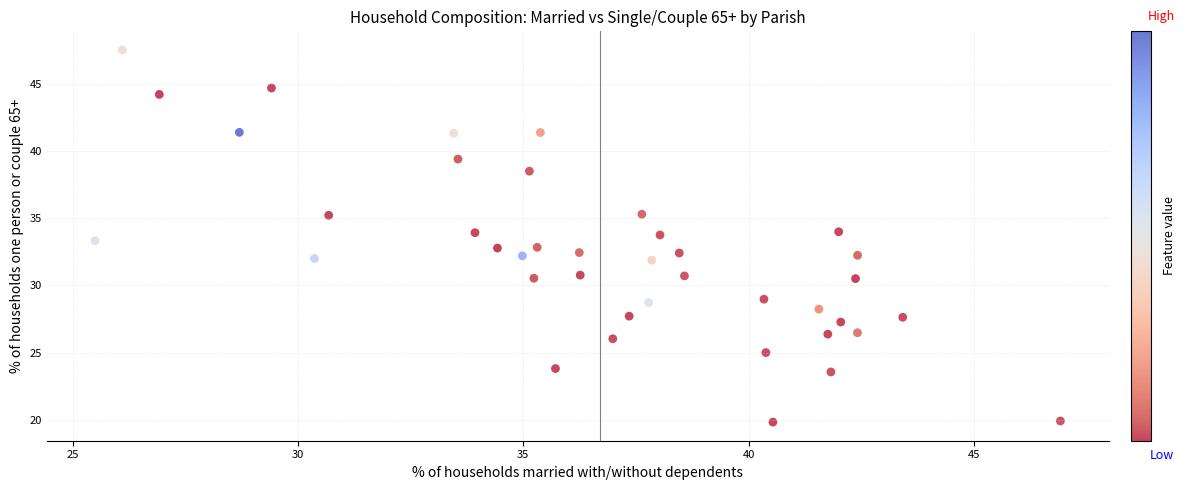

What is the range of Y values (max minus min)?

27.7